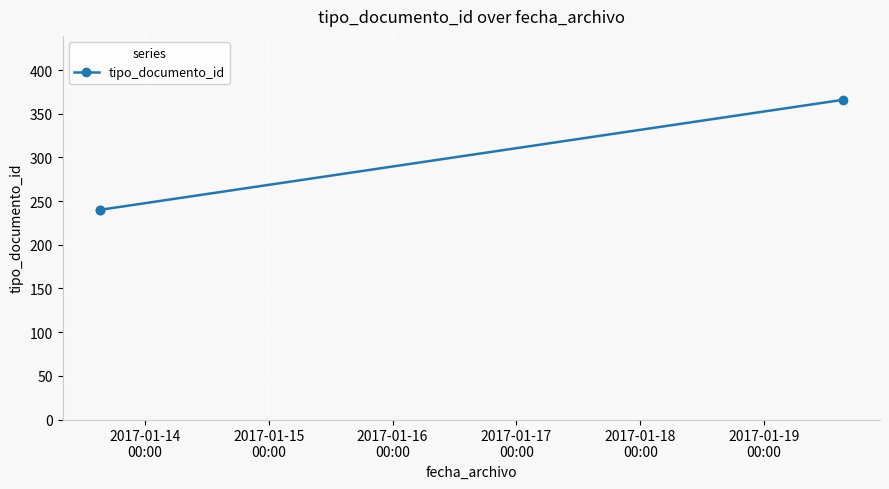

What is the value of the 2nd point from the left?

240